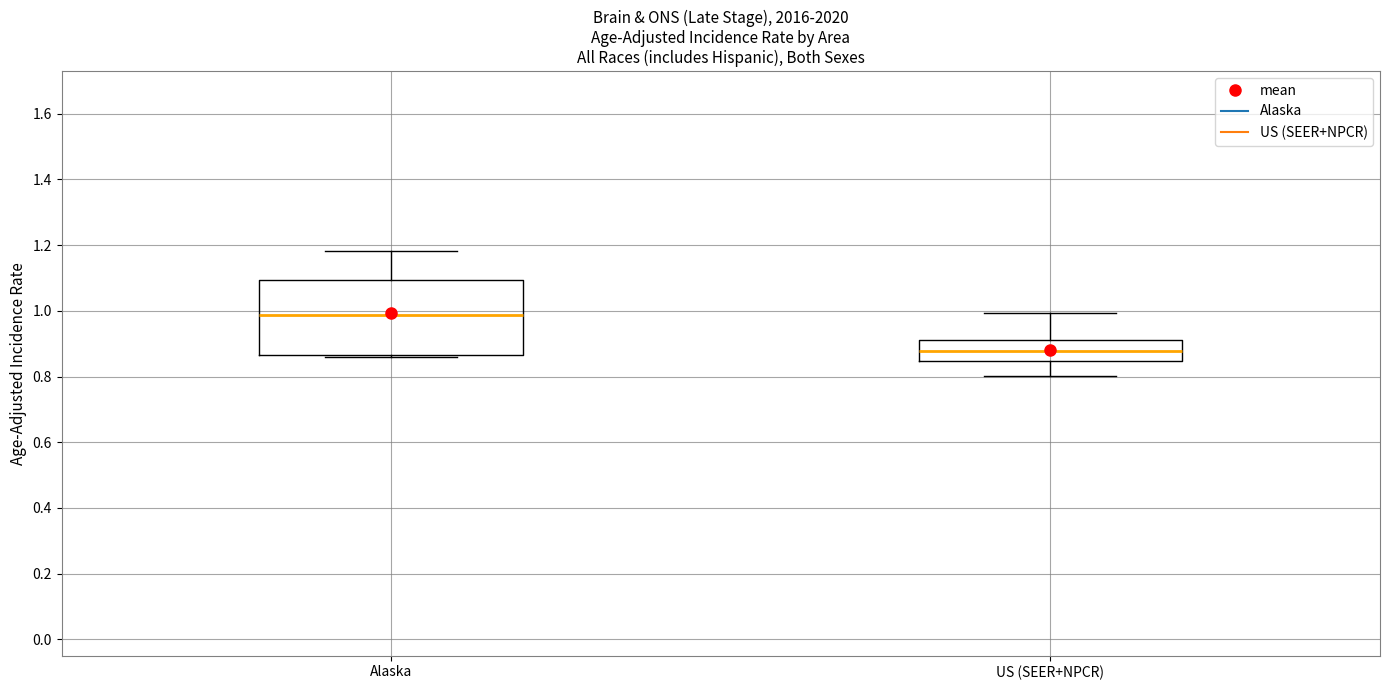

Where does the upper whisker of the box for US (SEER+NPCR) end on the y-axis? The values are not printed on the chart, so give them approximately, as read against the axis.

1.00